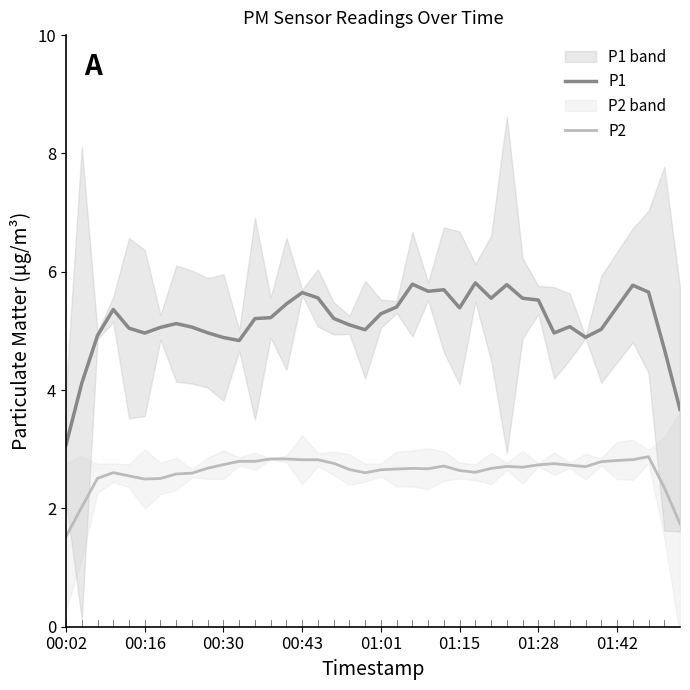

What is the highest value of the P1 series?

5.8